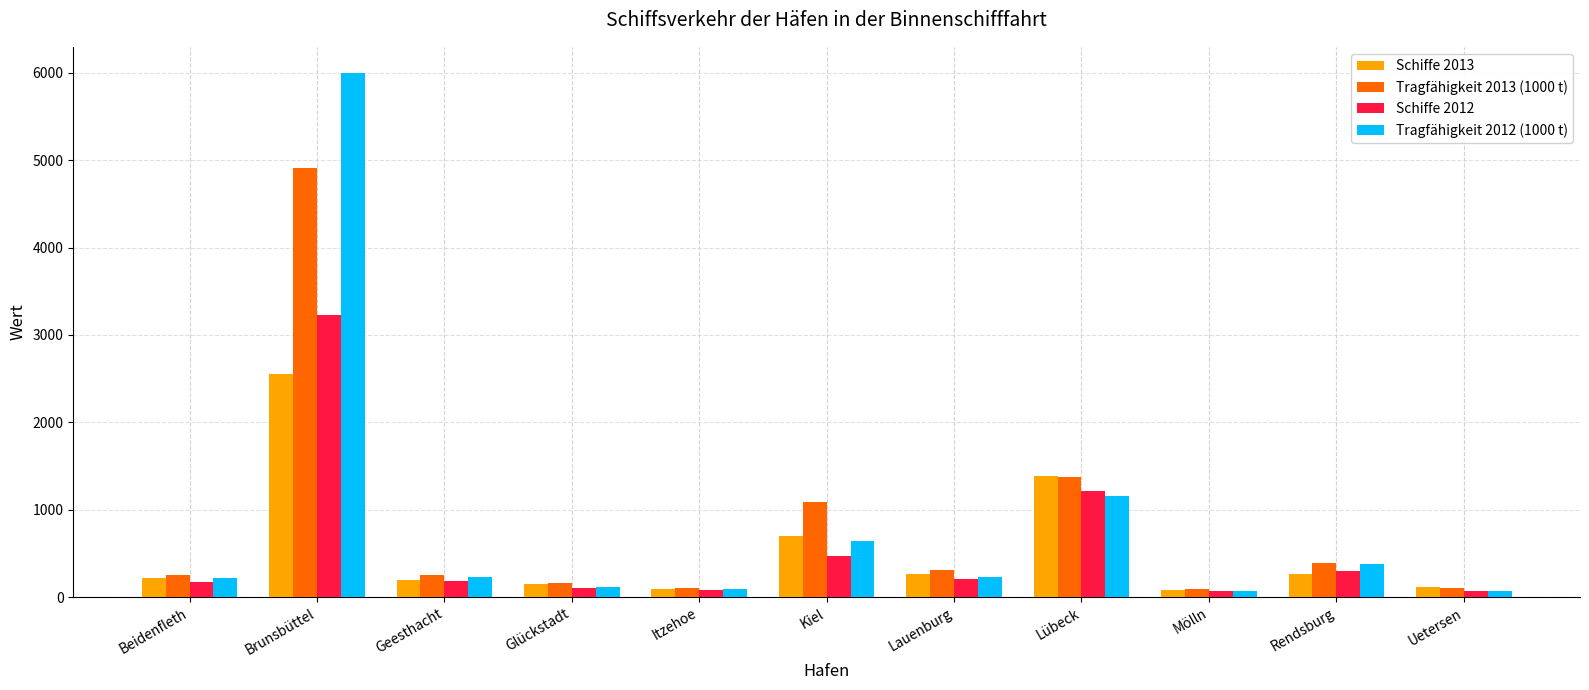

What position from the left is Kiel?

6